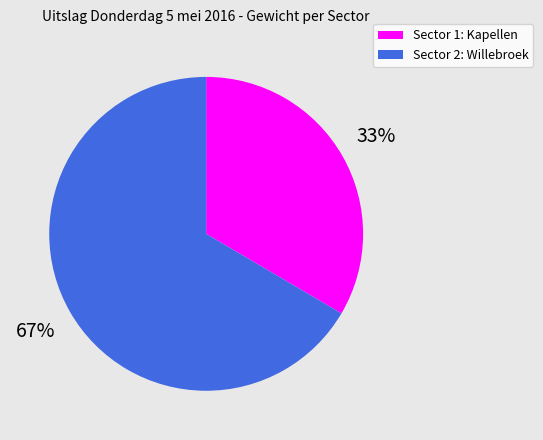

What is the majority slice?

Sector 2: Willebroek